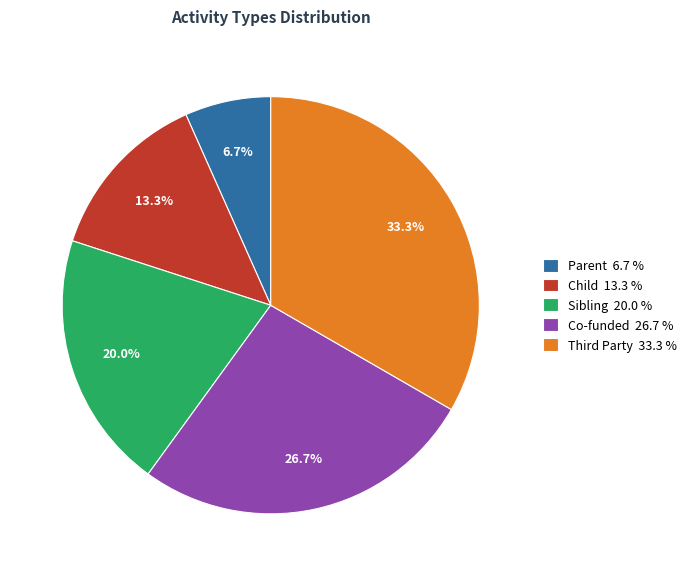

To the nearest percent, what is the difference between the largest and smallest slice percentages?

27%